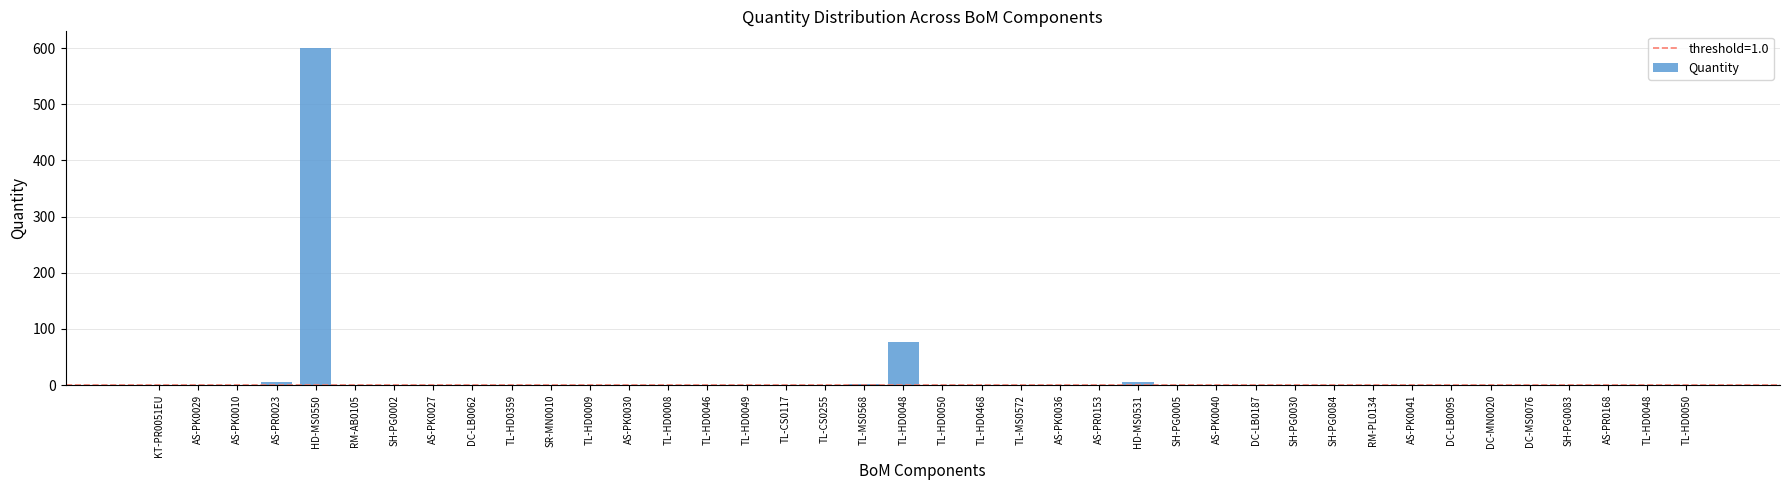

Rank the categories by value from highest to lowest.

HD-MS0550, TL-HD0048, AS-PR0023, HD-MS0531, TL-MS0568, KT-PR0051EU, AS-PK0029, AS-PK0010, SH-PG0002, AS-PK0027, DC-LB0062, TL-HD0359, SR-MN0010, TL-HD0009, AS-PK0030, TL-HD0008, TL-HD0046, TL-HD0049, TL-CS0117, TL-CS0255, TL-HD0050, TL-HD0468, TL-MS0572, AS-PK0036, AS-PR0153, SH-PG0005, AS-PK0040, DC-LB0187, SH-PG0030, SH-PG0084, AS-PK0041, DC-LB0095, DC-MN0020, DC-MS0076, SH-PG0083, AS-PR0168, TL-HD0048, TL-HD0050, RM-AB0105, RM-PL0134